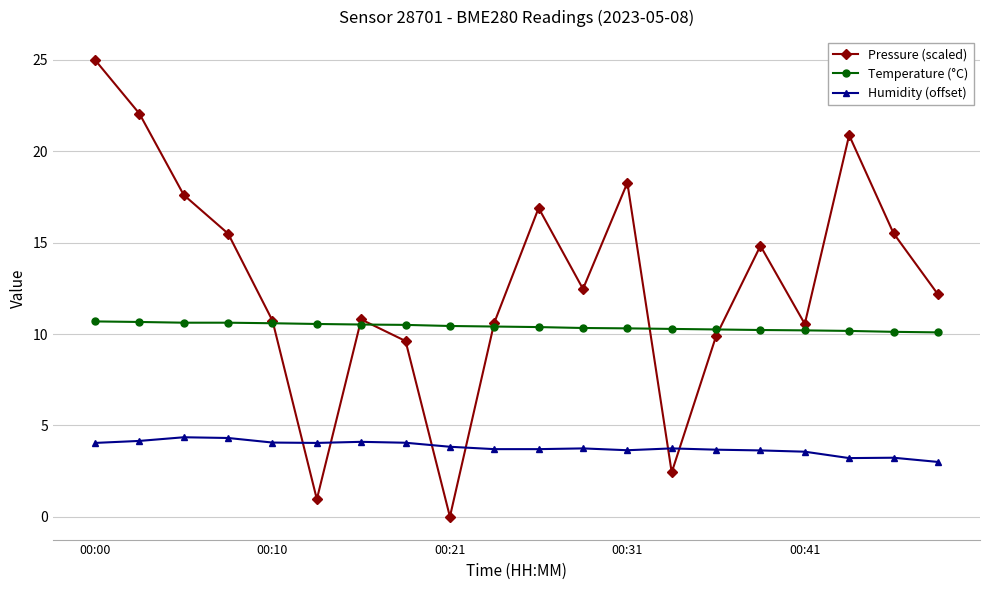

How many intersections are there between Pressure (scaled) and Temperature (°C)?

6